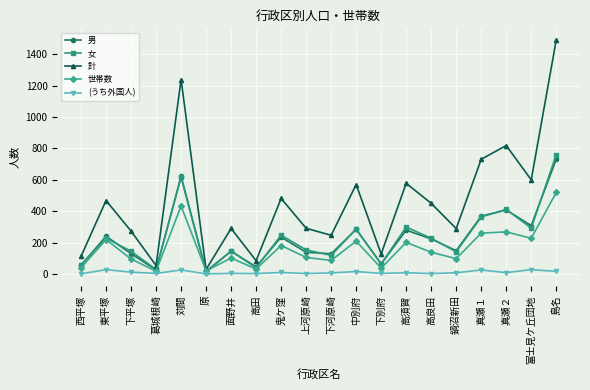

True or false: 計 and 女 intersect in this chart.

False